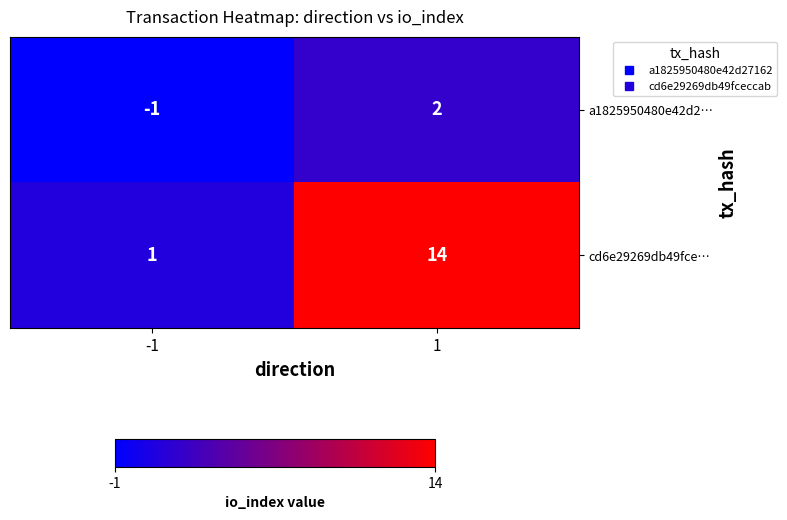

Which series has the largest range (max minus min)?

cd6e29269db49fce…